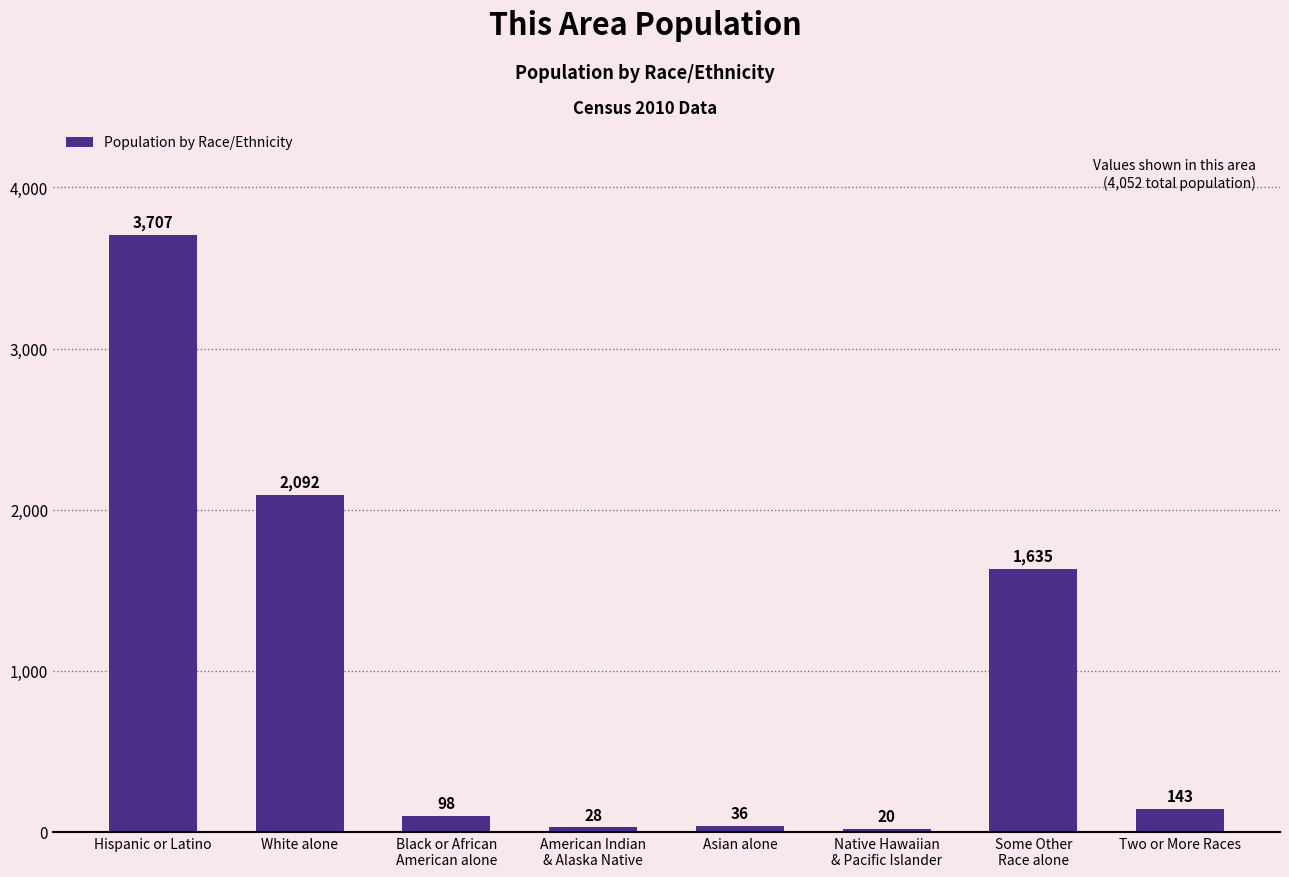

How many values are below 143?

4